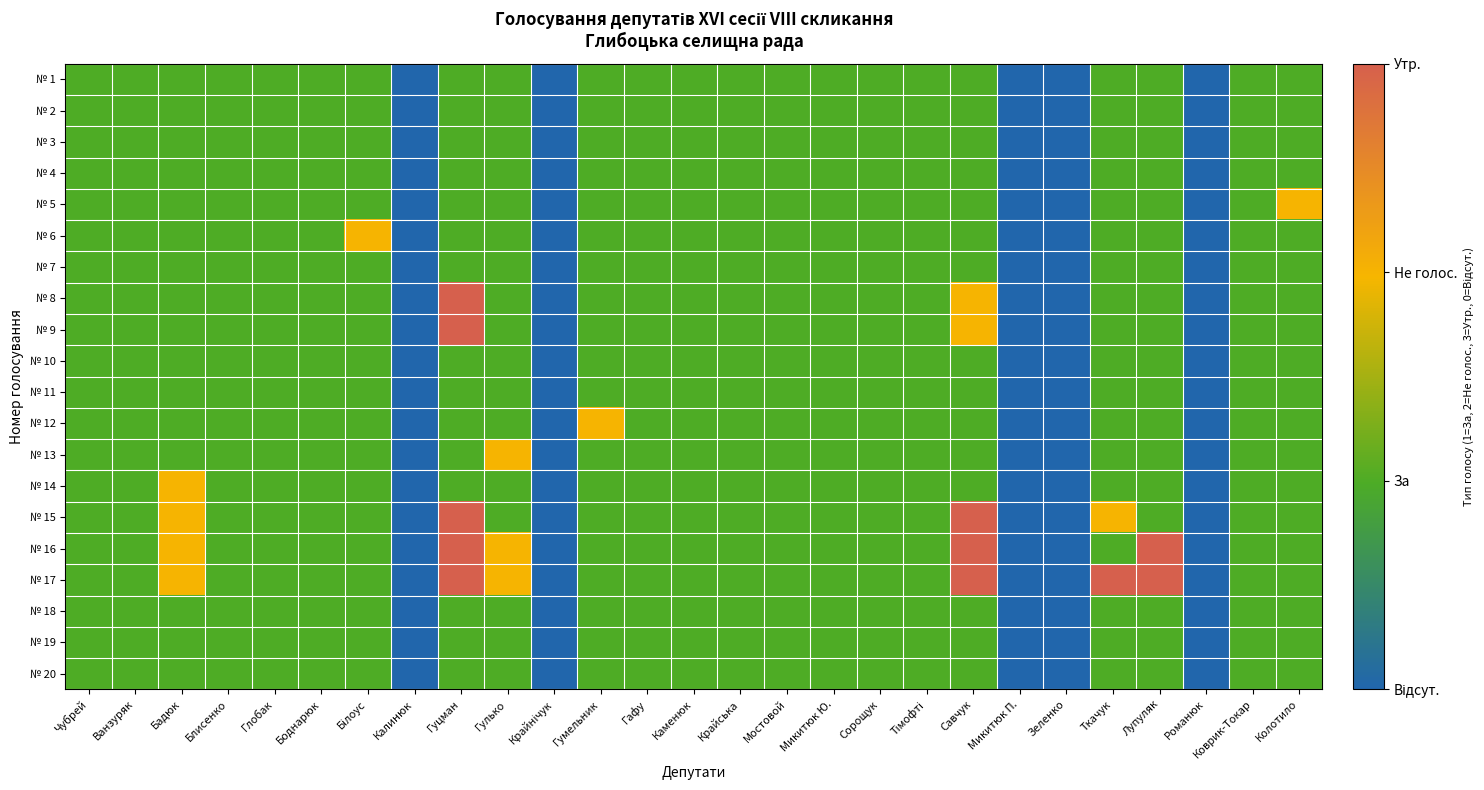

What is the total value across all series at Гумельник?

21